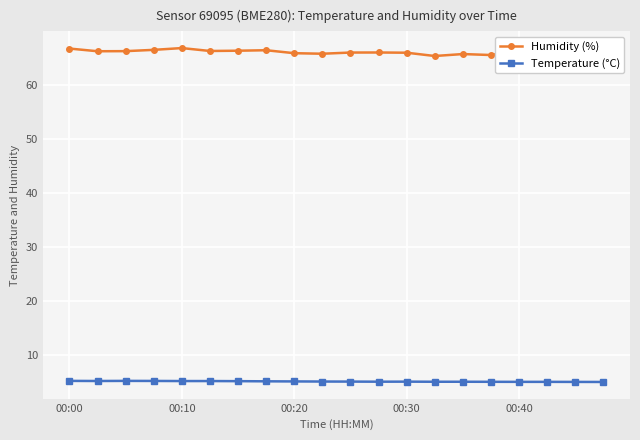

At how many categories does at least one series exceed 14?

20